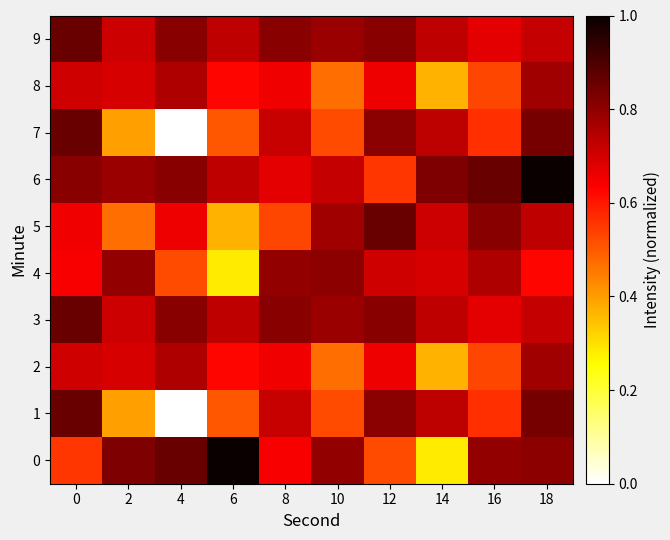

Which has a higher value, 2 or 12?

2